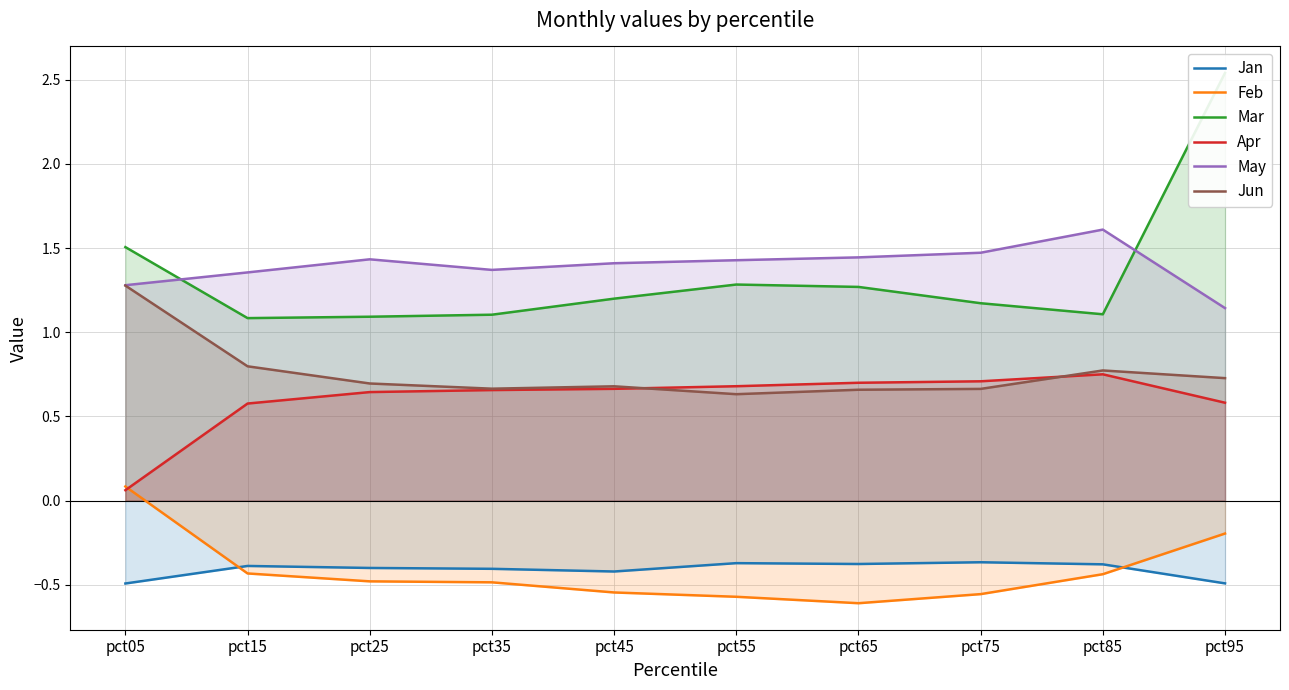

What is the difference between the second highest and minimum values in the Jun series?

0.2